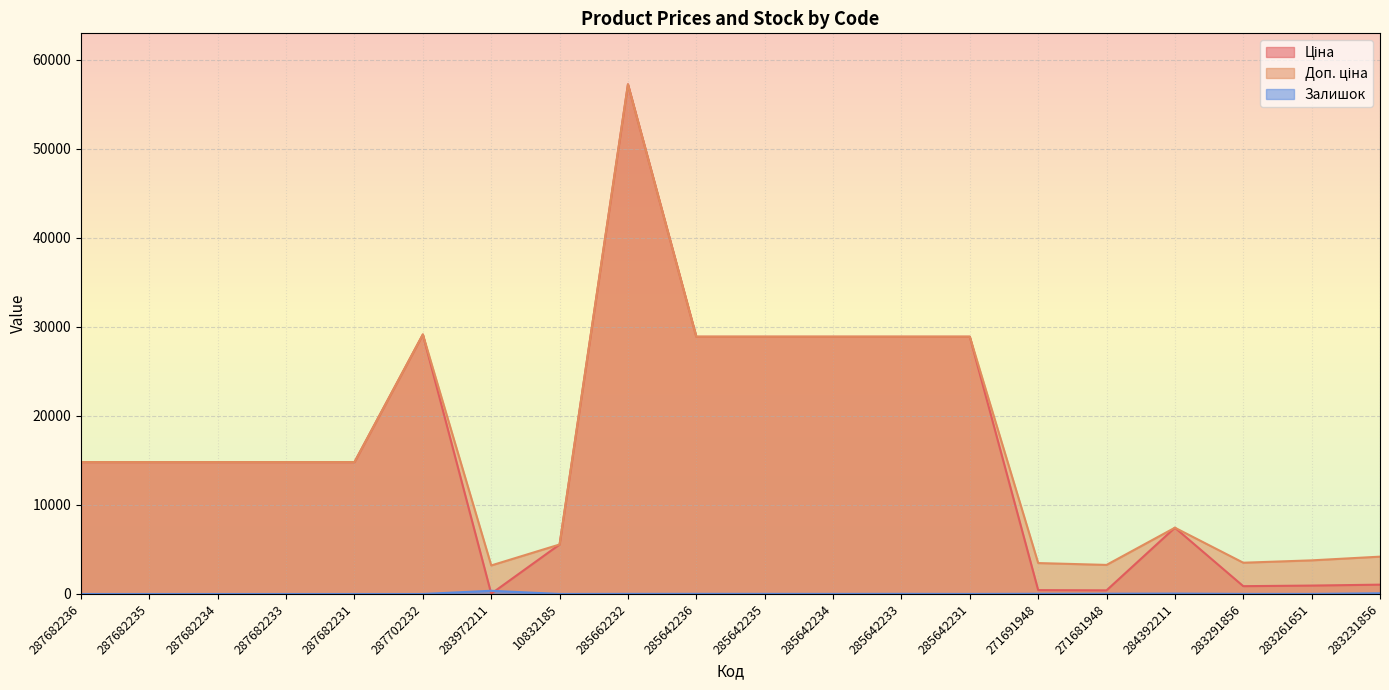

Which series has the largest total across all categories?

Доп. ціна